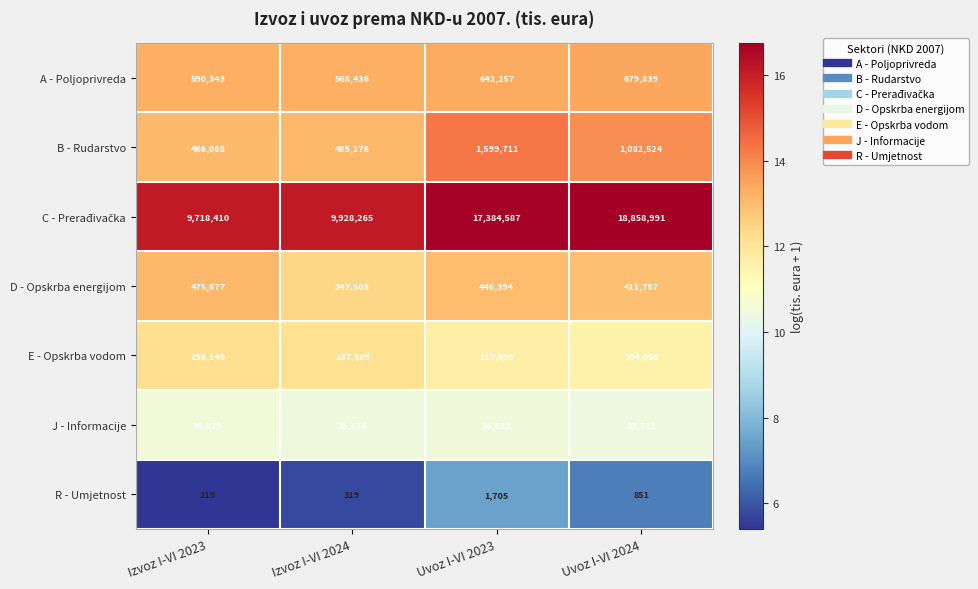

Is the value of J - Informacije at Izvoz I-VI 2023 greater than the value of B - Rudarstvo at Uvoz I-VI 2023?

No